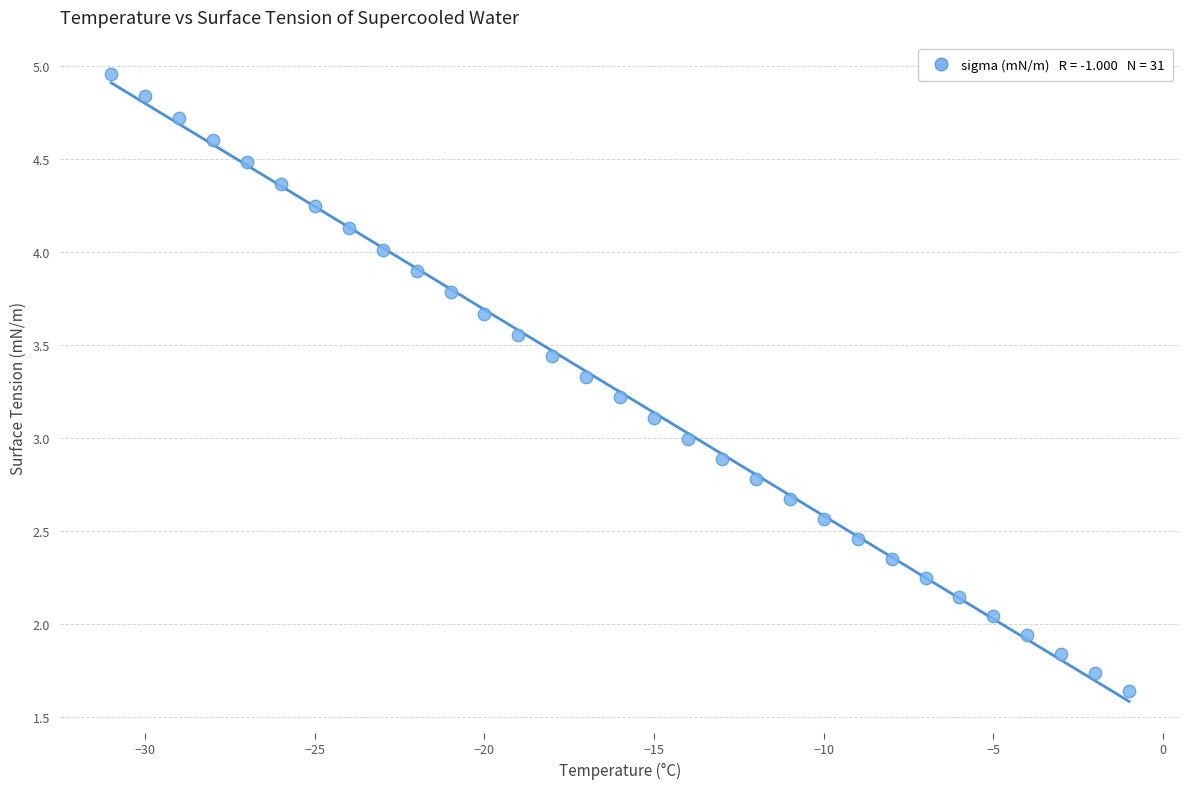

What is the range of Y values (max minus min)?

3.3